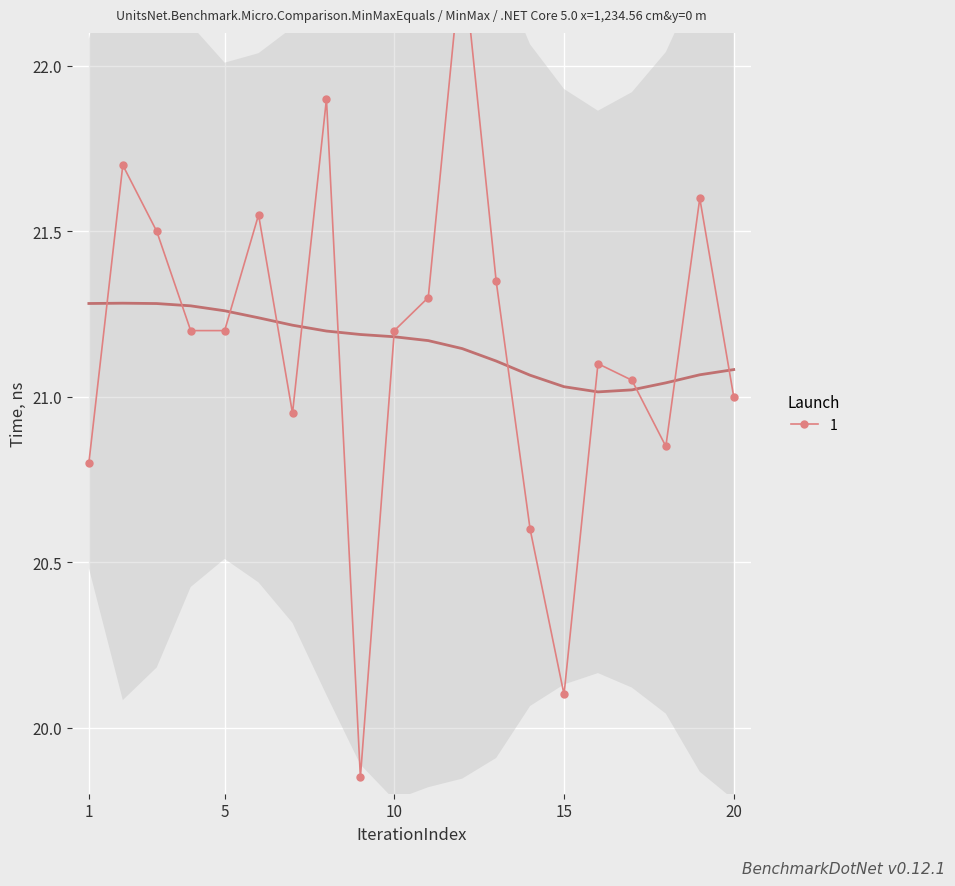

Reading left to right, transcribe all the data shown in this chart.

1=20.8	2=21.7	3=21.5	4=21.2	5=21.2	6=21.6	7=20.9	8=21.9	9=19.9	10=21.2	11=21.3	12=22.4	13=21.4	14=20.6	15=20.1	16=21.1	17=21.1	18=20.9	19=21.6	20=21.0